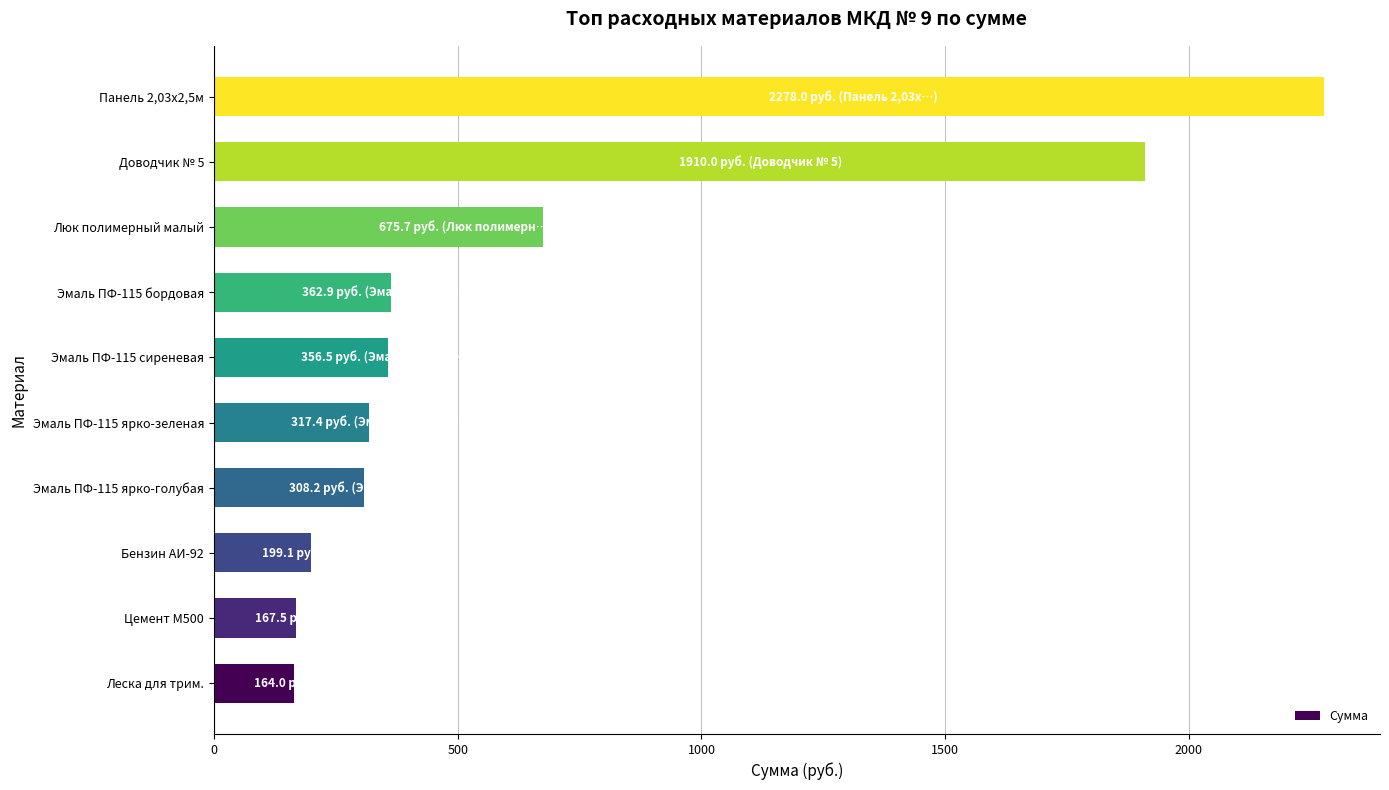

What is the minimum value shown in the chart?

164.0